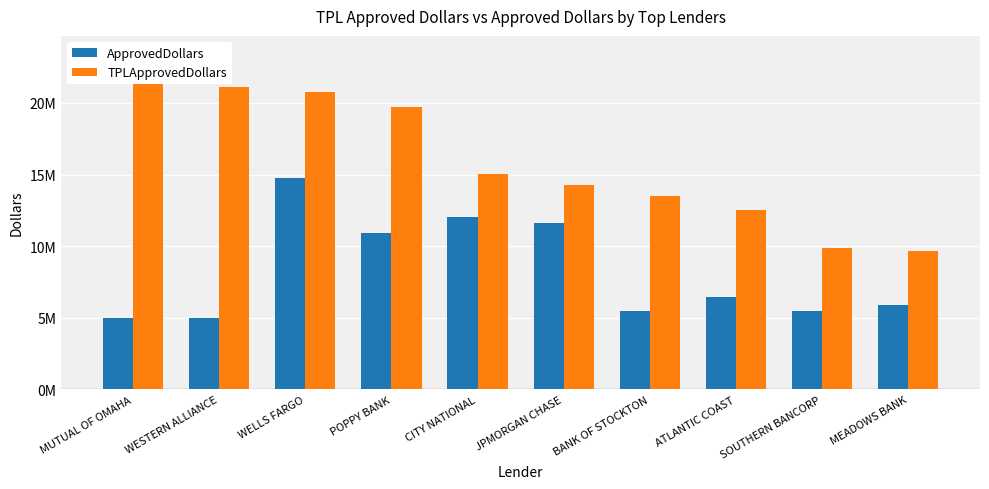

Which category has the lowest value in the ApprovedDollars series?

MUTUAL OF OMAHA